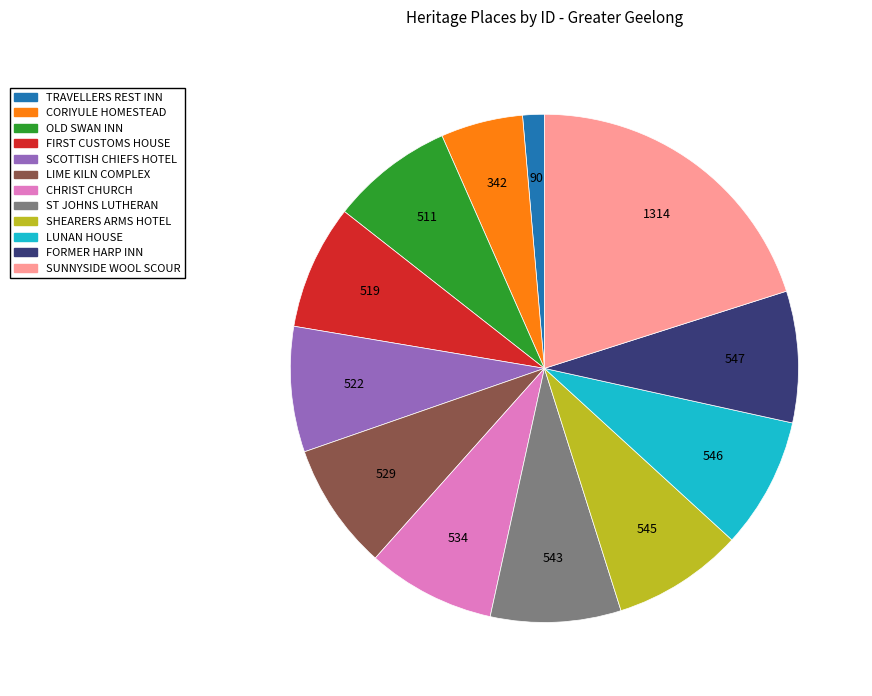

How many segments does this pie chart have?

12